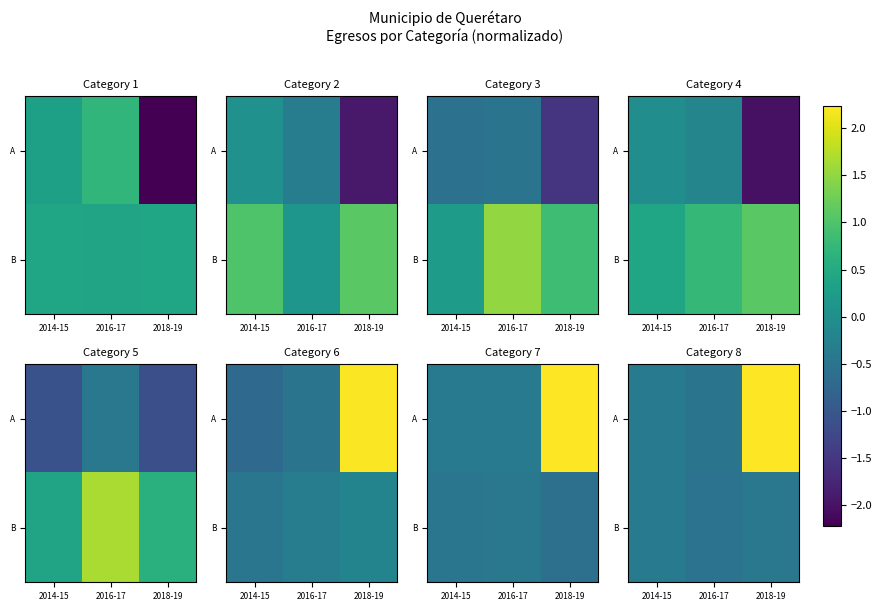

True or false: B has a value of -0.4 at 2018-19.

True